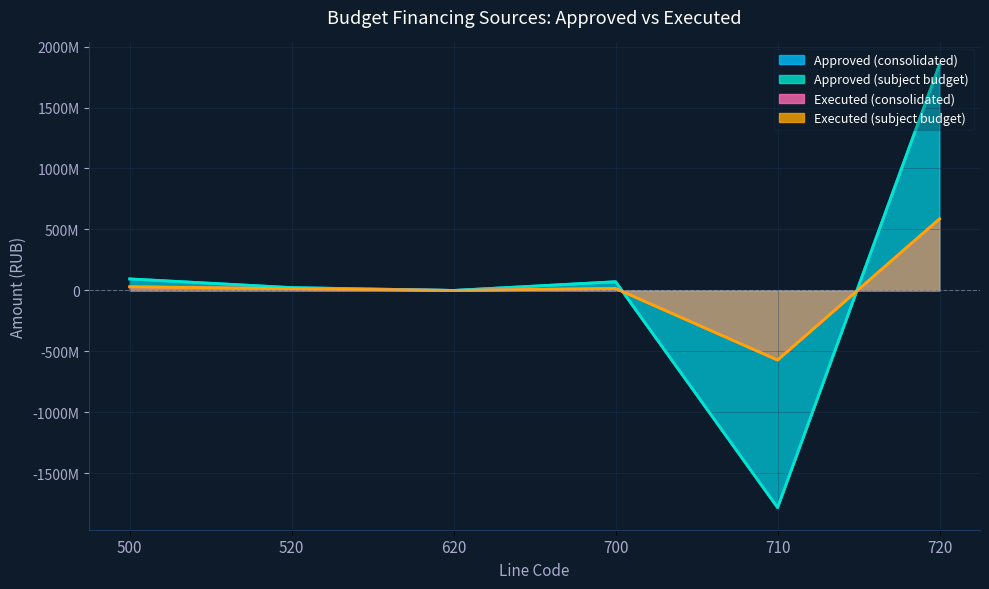

True or false: Approved (subject budget) and Approved (consolidated) intersect in this chart.

False